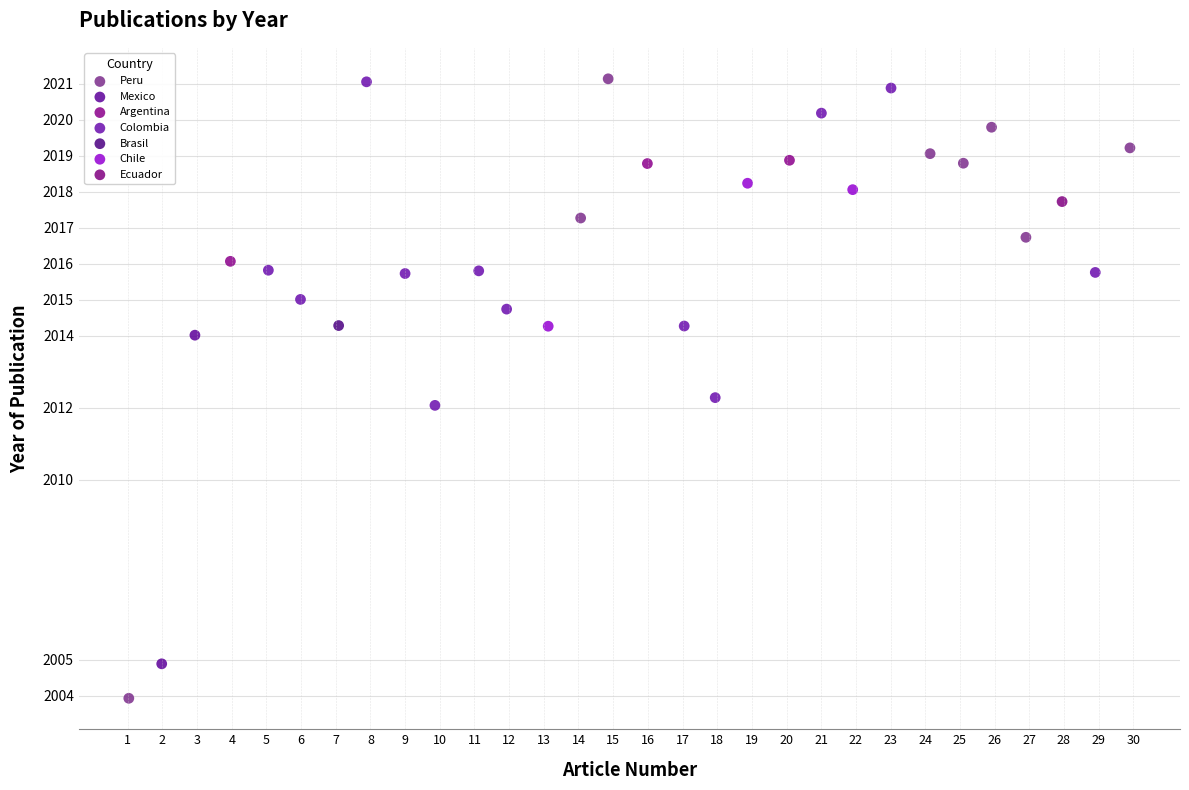

Which series reaches the minimum Y coordinate?

Peru